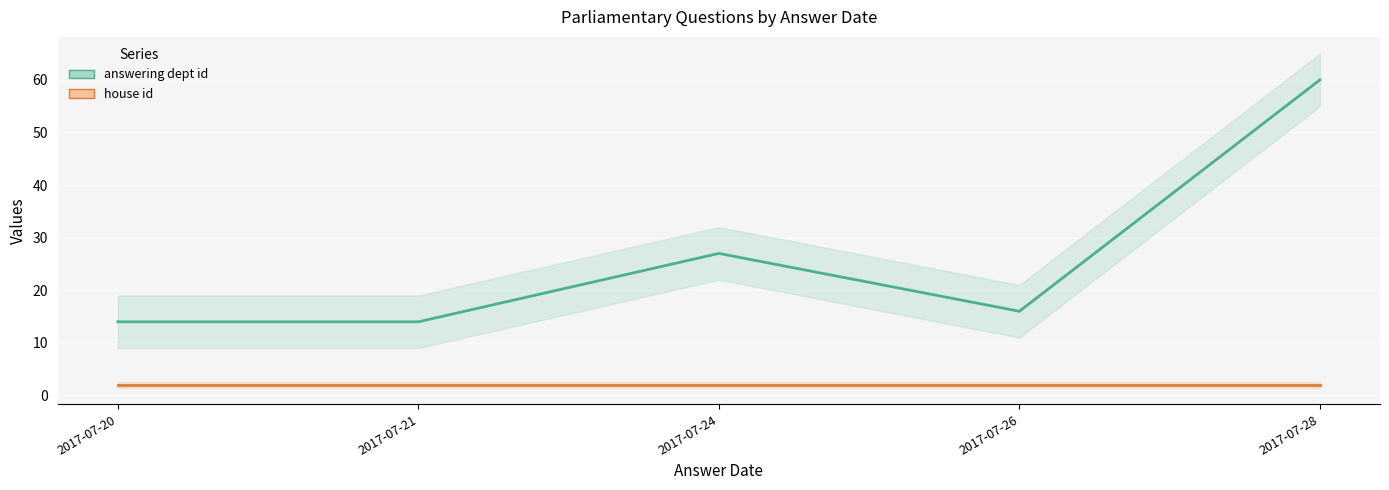

What is the total value across all series at 2017-07-26?

18